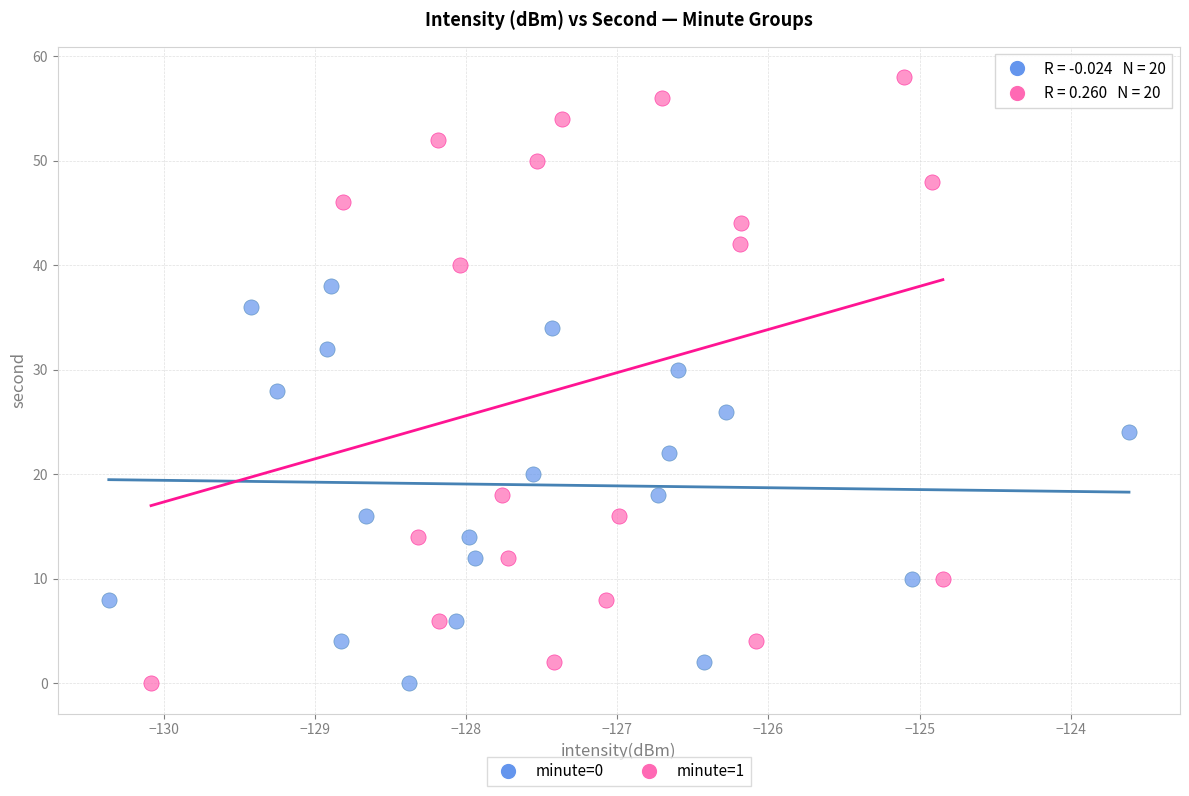

Which series has the widest spread of Y values?

minute=1